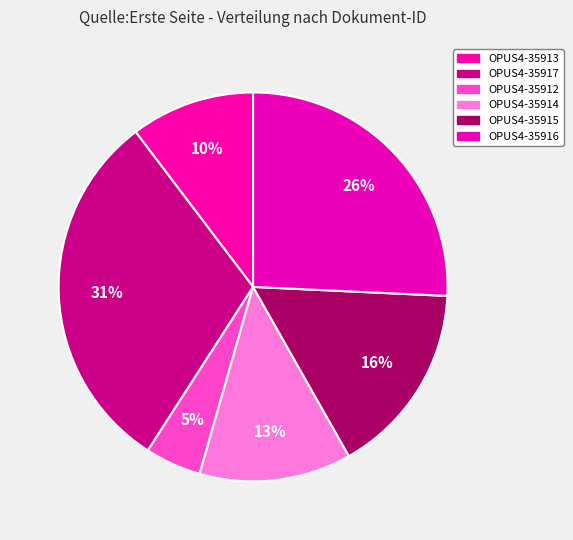

To the nearest percent, what percentage of the pie is OPUS4-35916?

26%